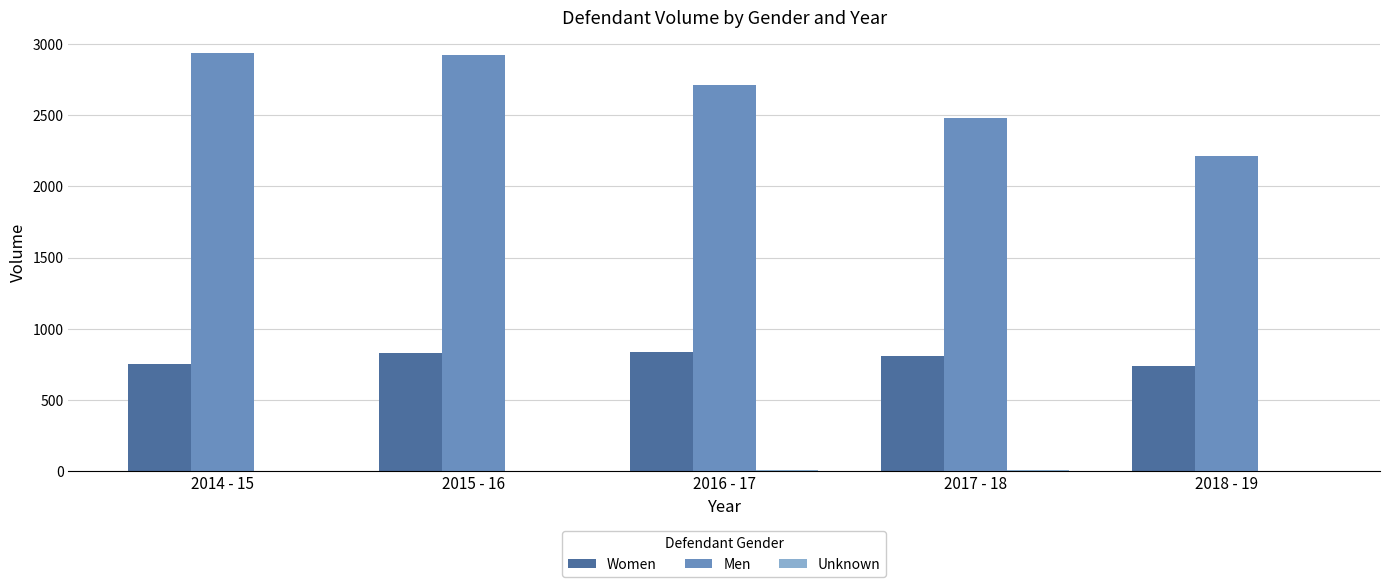

The value of Women at 2014 - 15 is 293. True or false?

False